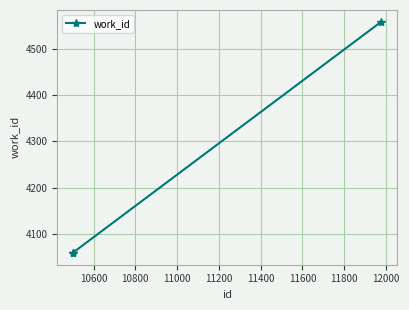

What is the smallest value displayed?

4058